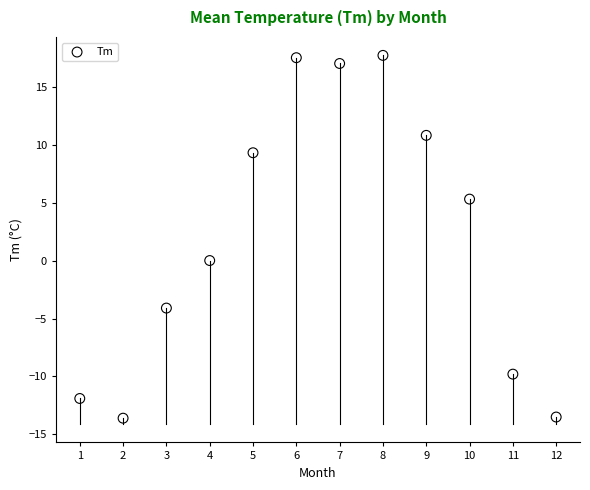

What is the range of X values (max minus min)?

11.0